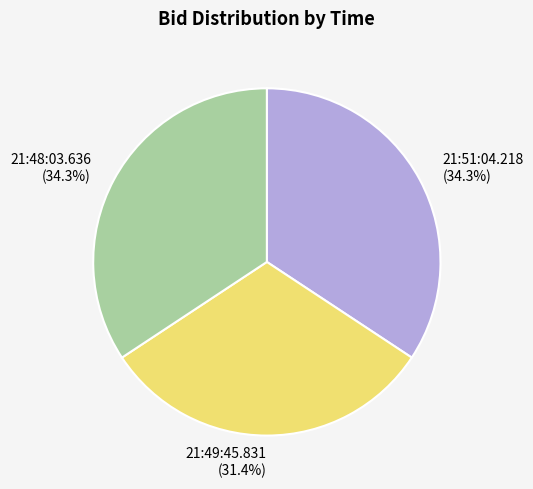

To the nearest percent, what portion does 21:51:04.218 represent?

34%